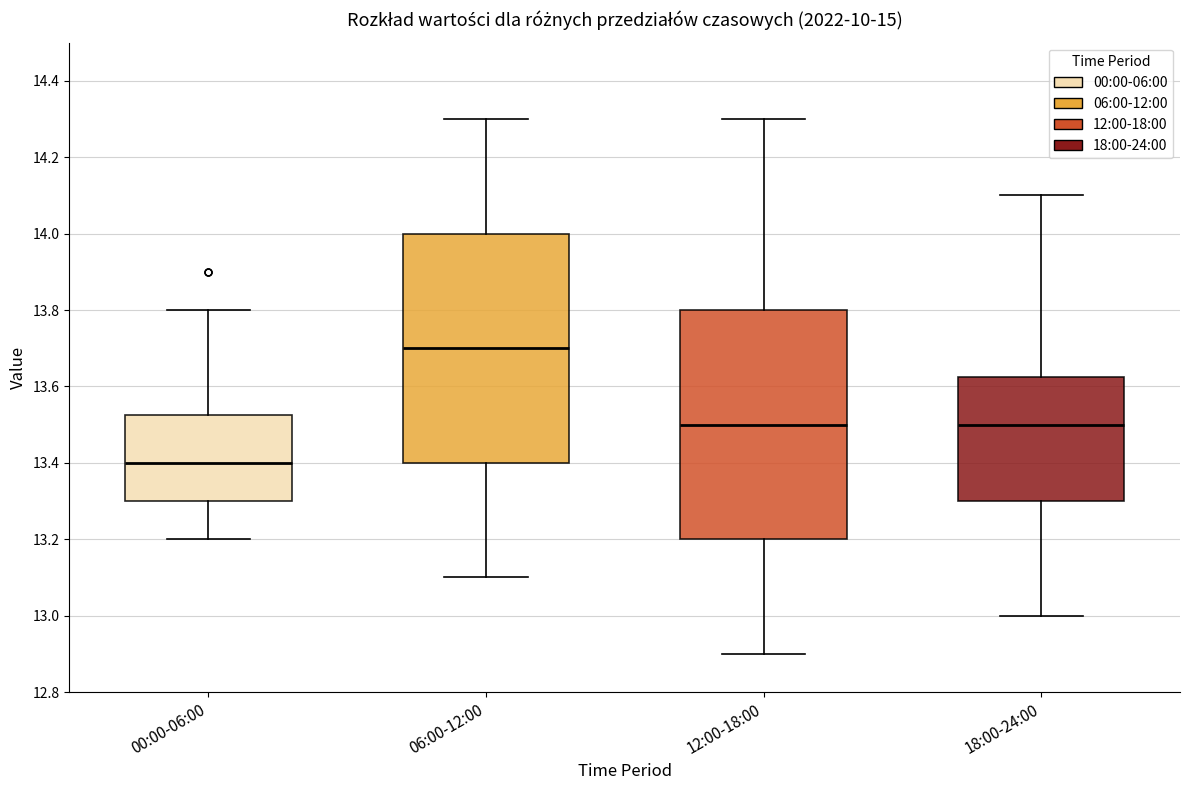

Where does the upper whisker of the box for 18:00-24:00 end on the y-axis? The values are not printed on the chart, so give them approximately, as read against the axis.

14.10